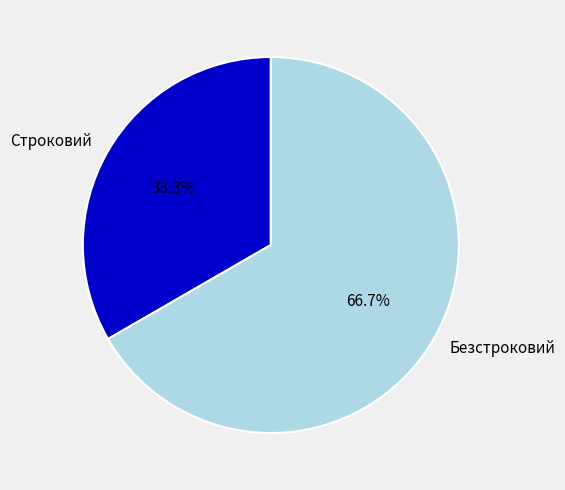

Which has a higher value, Строковий or Безстроковий?

Безстроковий